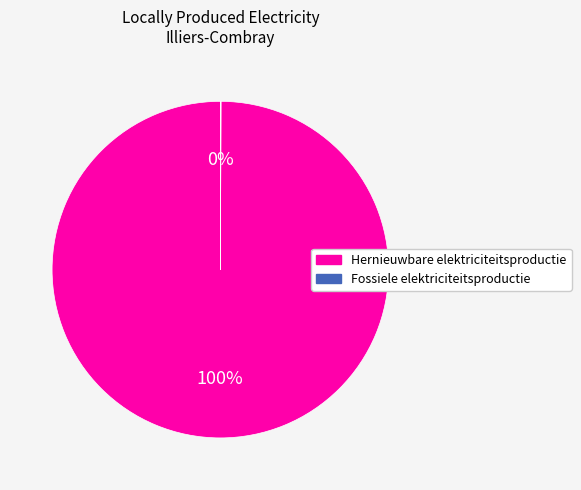

To the nearest percent, what is the difference between the largest and smallest slice percentages?

100%